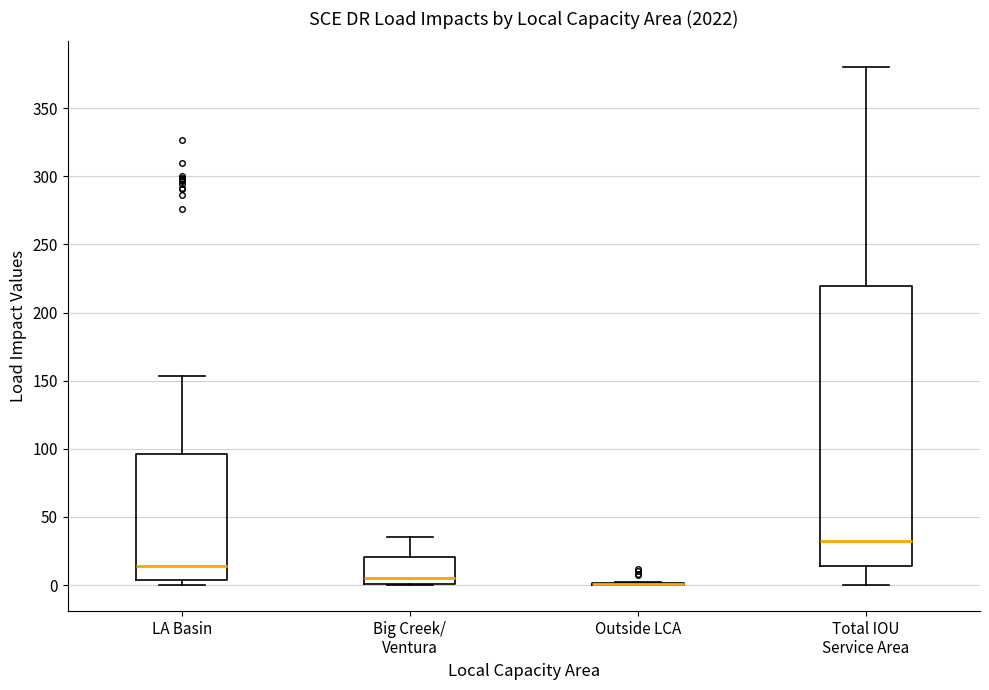

Where is the upper edge of the box for Total IOU Service Area on the y-axis? The values are not printed on the chart, so give them approximately, as read against the axis.

220